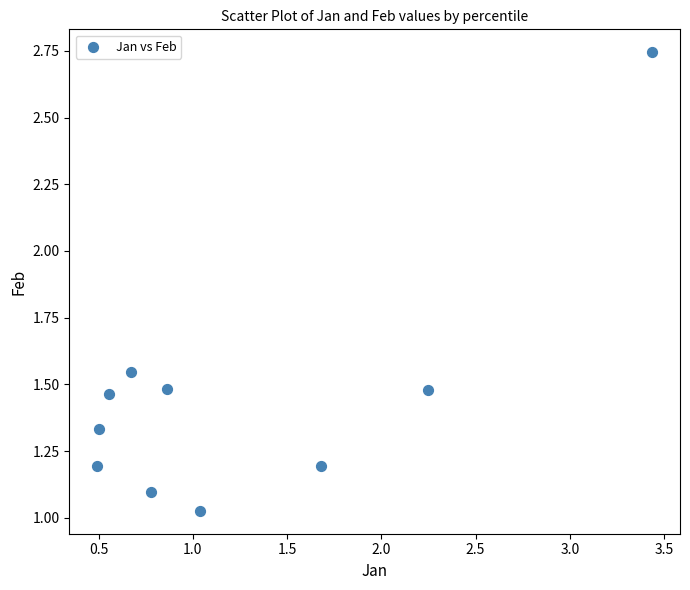

What is the range of X values (max minus min)?

2.9